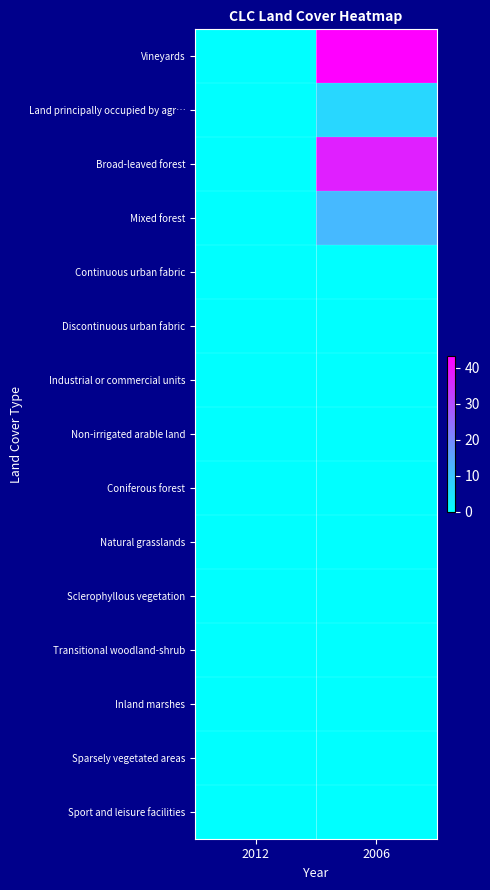

Reading left to right, list all the values displayed in this chart.

Vineyards: 2012=0.0	2006=43.2
Land principally occupied by agr…: 2012=0.0	2006=6.9
Broad-leaved forest: 2012=0.0	2006=37.9
Mixed forest: 2012=0.0	2006=11.9
Continuous urban fabric: 2012=0.0	2006=0.0
Discontinuous urban fabric: 2012=0.0	2006=0.0
Industrial or commercial units: 2012=0.0	2006=0.0
Non-irrigated arable land: 2012=0.0	2006=0.0
Coniferous forest: 2012=0.0	2006=0.0
Natural grasslands: 2012=0.0	2006=0.0
Sclerophyllous vegetation: 2012=0.0	2006=0.0
Transitional woodland-shrub: 2012=0.0	2006=0.0
Inland marshes: 2012=0.0	2006=0.0
Sparsely vegetated areas: 2012=0.0	2006=0.0
Sport and leisure facilities: 2012=0.0	2006=0.0